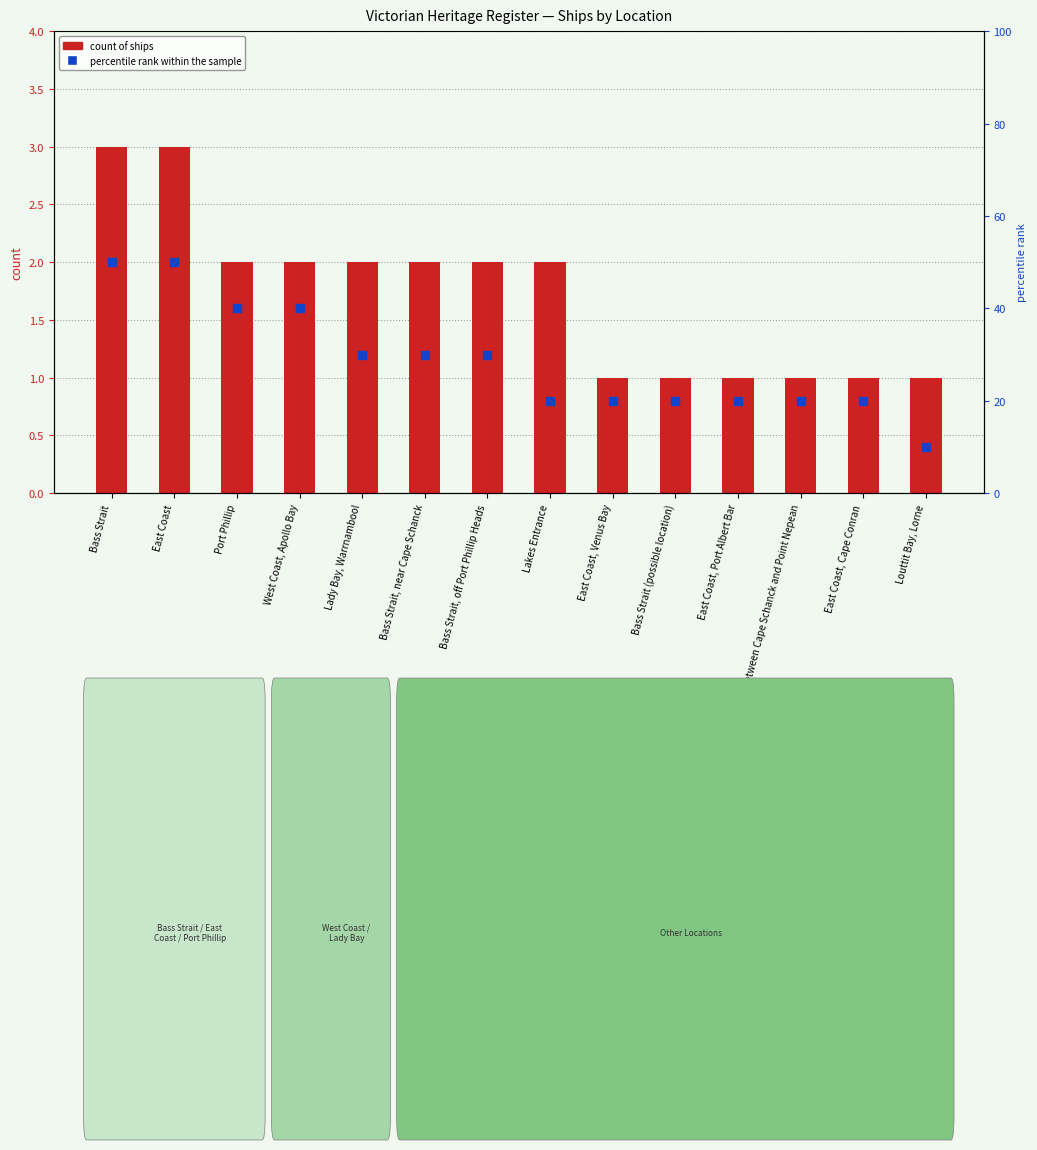

Which series contains the highest Y value?

percentile rank within the sample